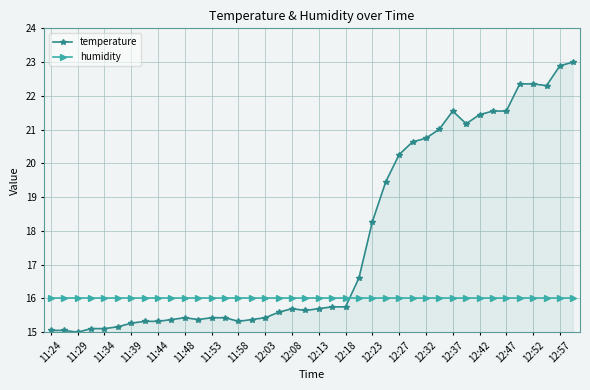

Which series has the widest spread of values?

temperature